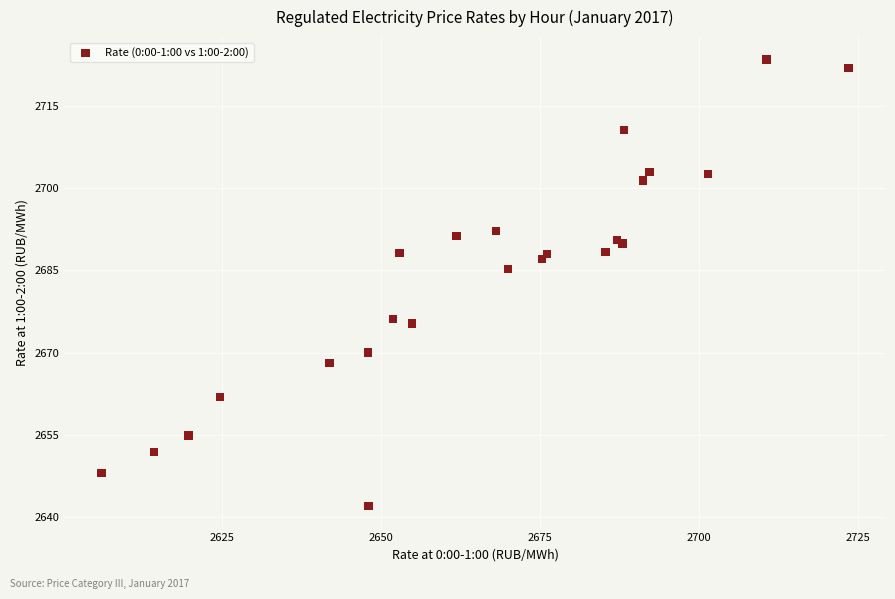

What Y value in the scatter plot is closest to 2682?

2685.3